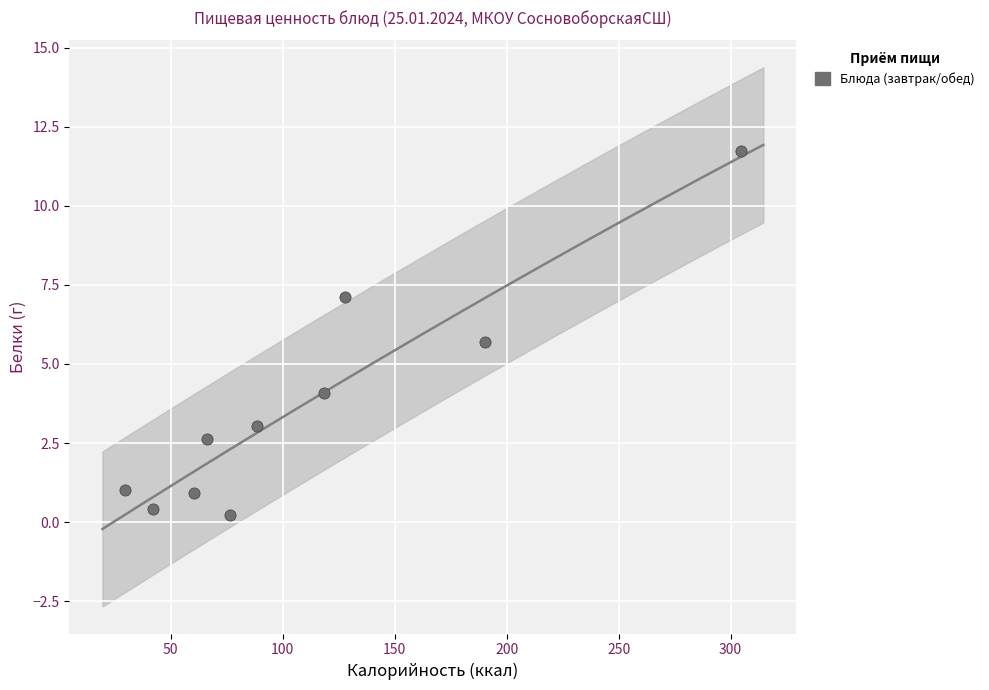

What Y value in the scatter plot is closest to 5?

5.7